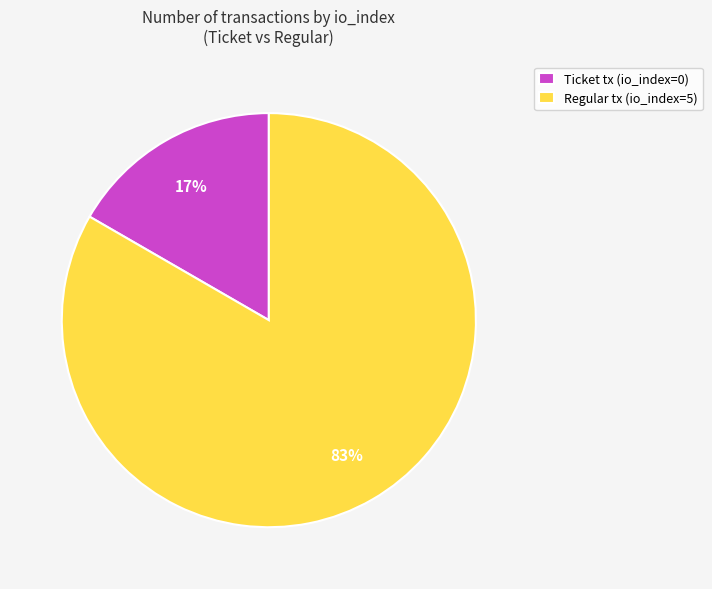

True or false: Regular tx (io_index=5) accounts for 92% of the total.

False